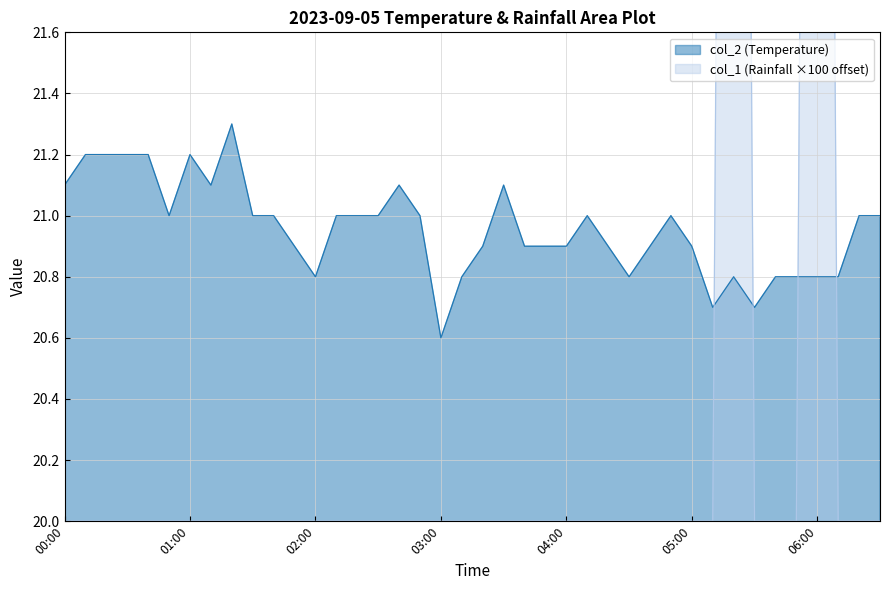

Which series changed the most between 05:10 and 05:30?

col_2